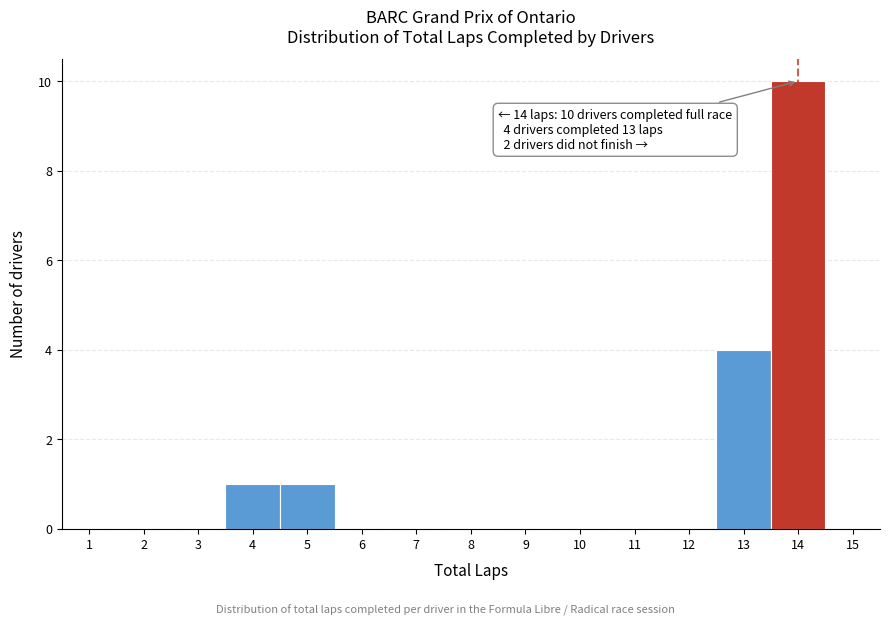

Over which range of the x-axis is the bar tallest?

13.5 to 14.5